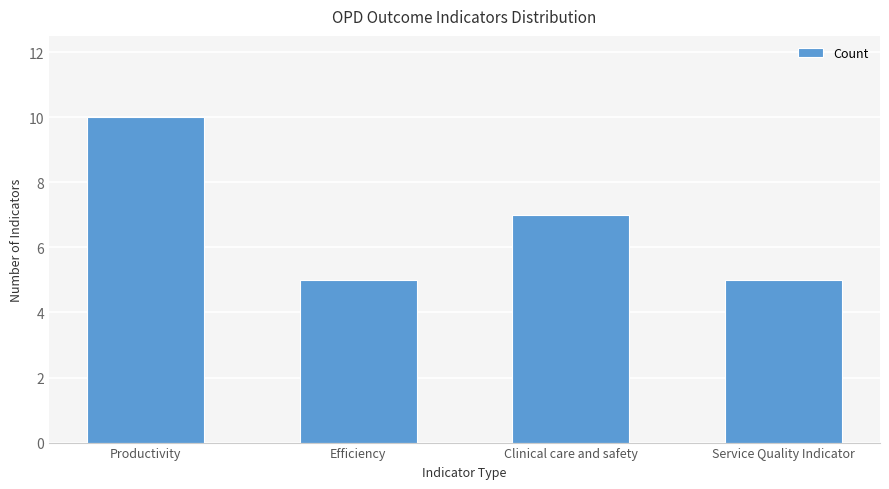

The value at Service Quality Indicator is 8. True or false?

False